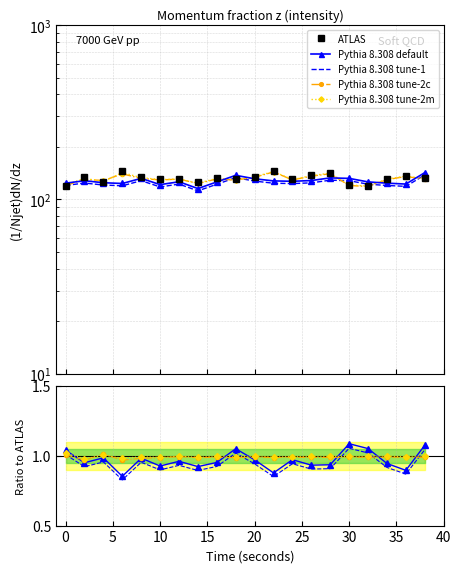

Rank the series by their maximum value, from lowest to highest.

Pythia 8.308 tune-2c, Pythia 8.308 tune-2m, Pythia 8.308 tune-1, Pythia 8.308 default, ATLAS